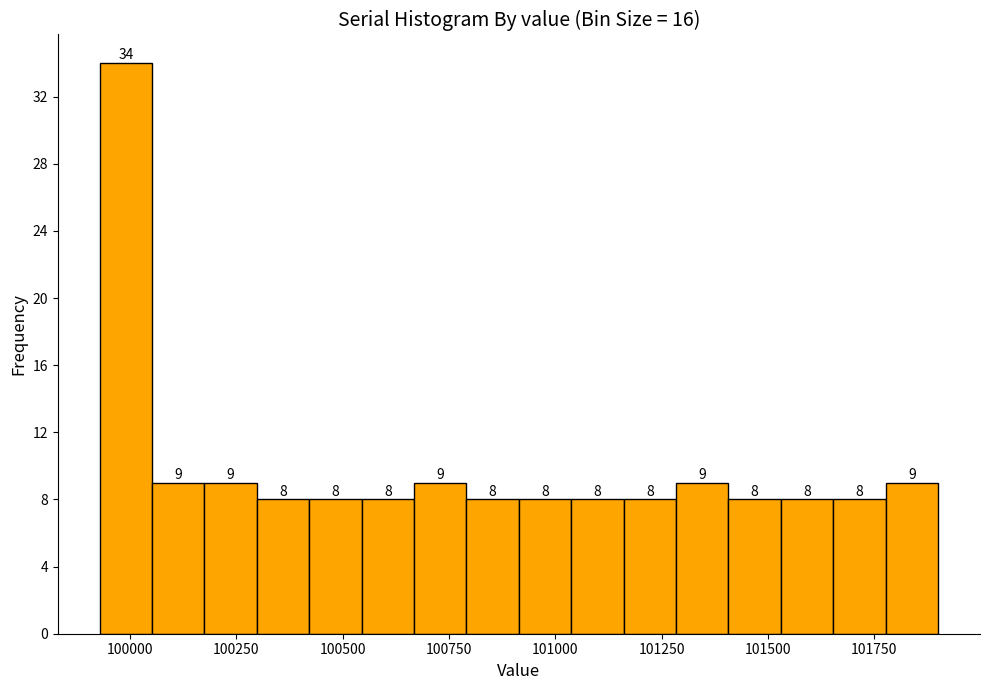

Around what value on the x-axis is the tallest bar? Give the approximate position of its centre, as read against the axis.

100000